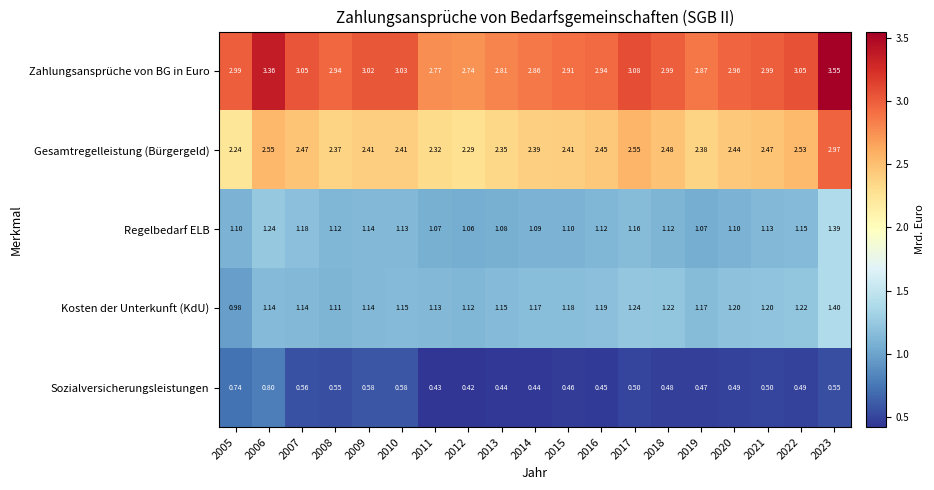

Rank the series at 2019 from lowest to highest value.

Sozialversicherungsleistungen, Regelbedarf ELB, Kosten der Unterkunft (KdU), Gesamtregelleistung (Bürgergeld), Zahlungsansprüche von BG in Euro